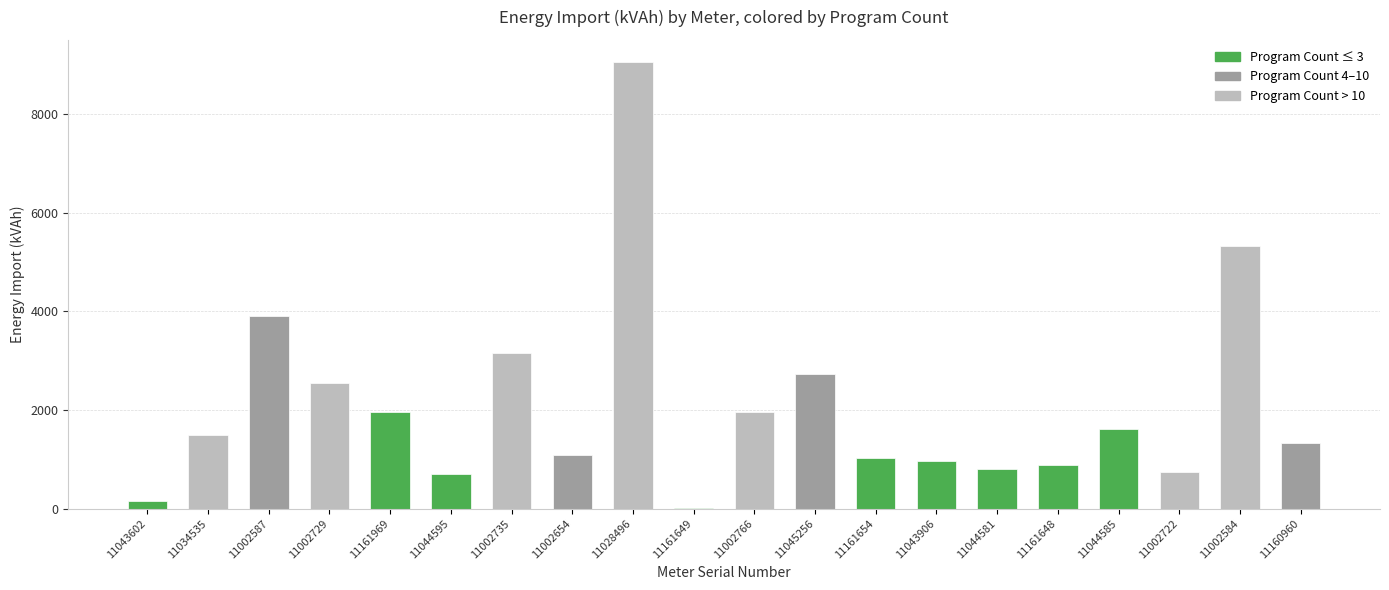

What is the approximate value at 11160960?

1334.9